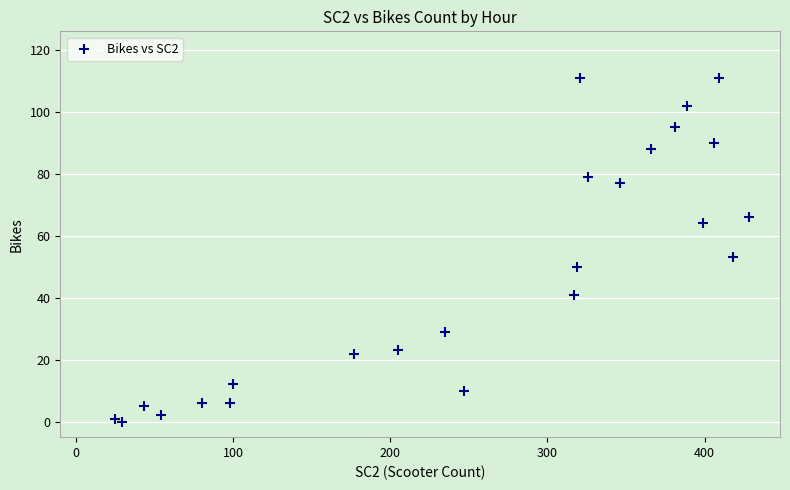

What Y value in the scatter plot is closest to 55?

53